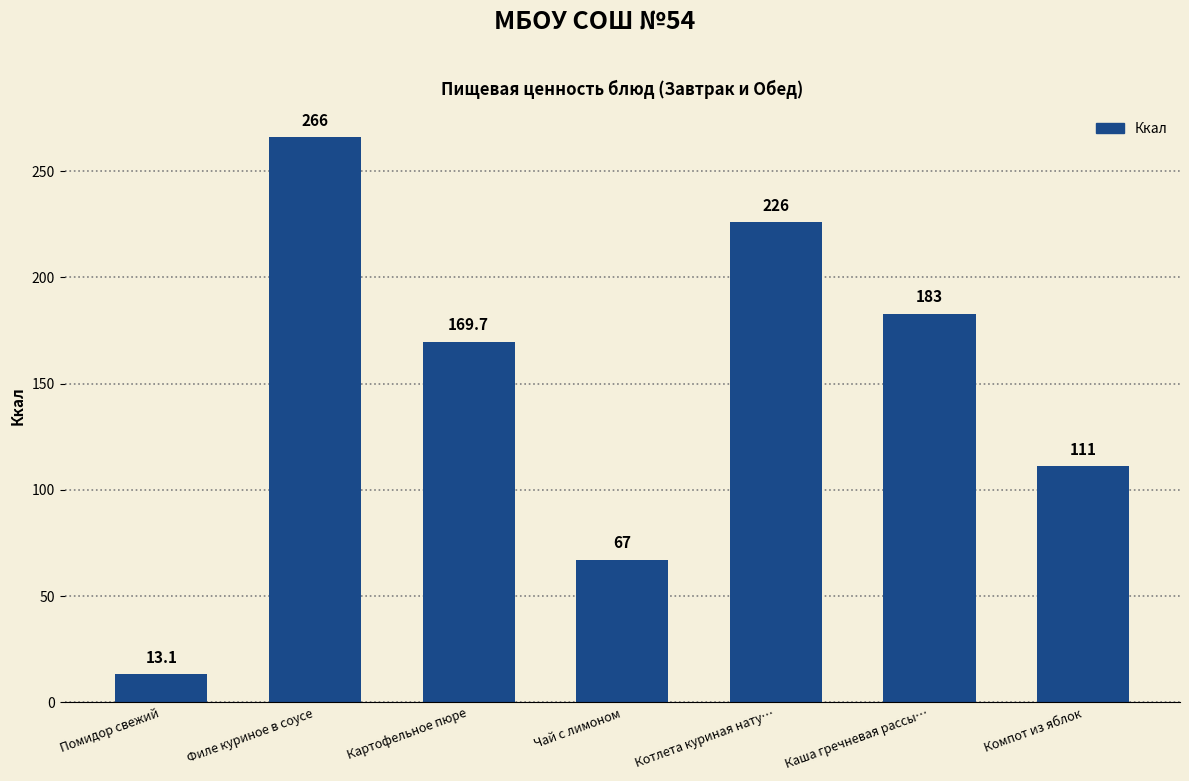

What is the sum of the values at Компот из яблок and Котлета куриная нату…?

337.0